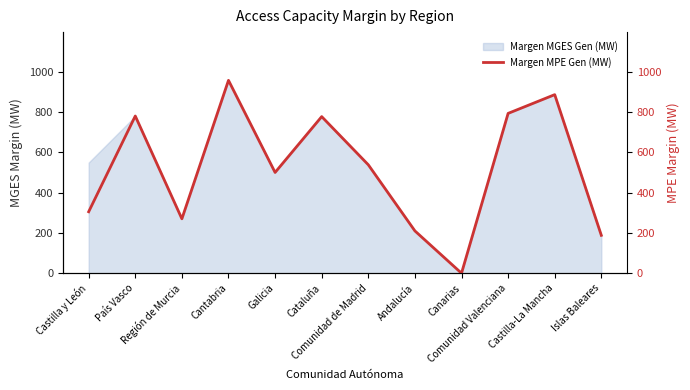

The value at Castilla-La Mancha is 886. True or false?

True